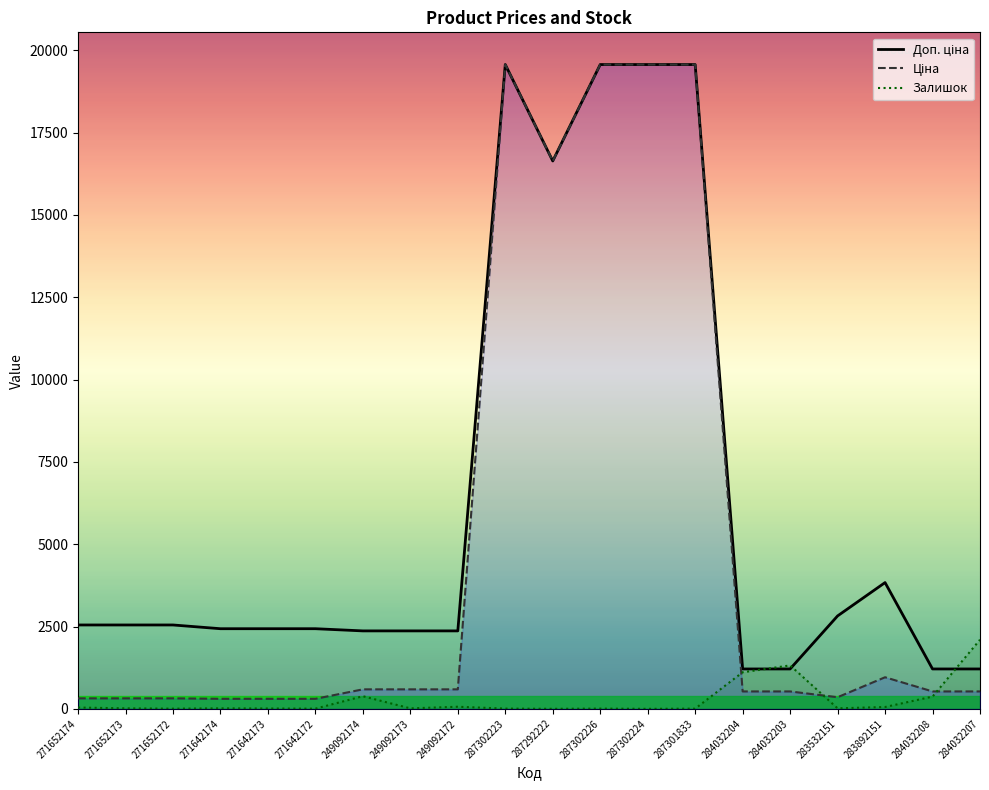

How many lines are shown in the chart?

3